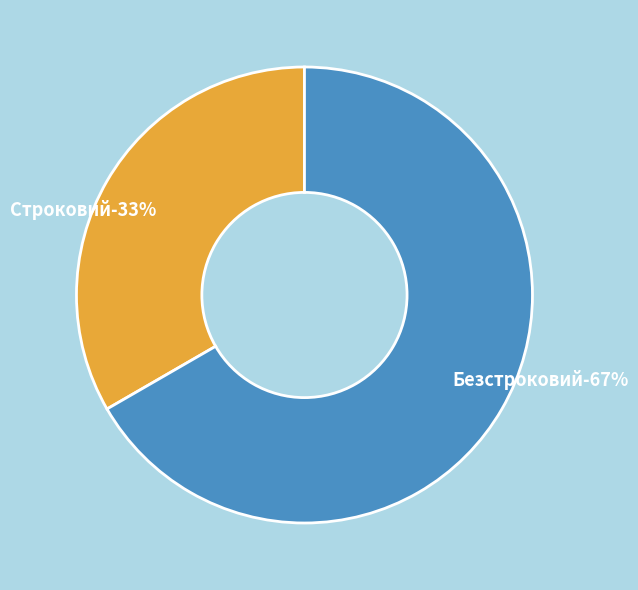

Combined, what portion of the pie is Строковий and Безстроковий?

100.0%